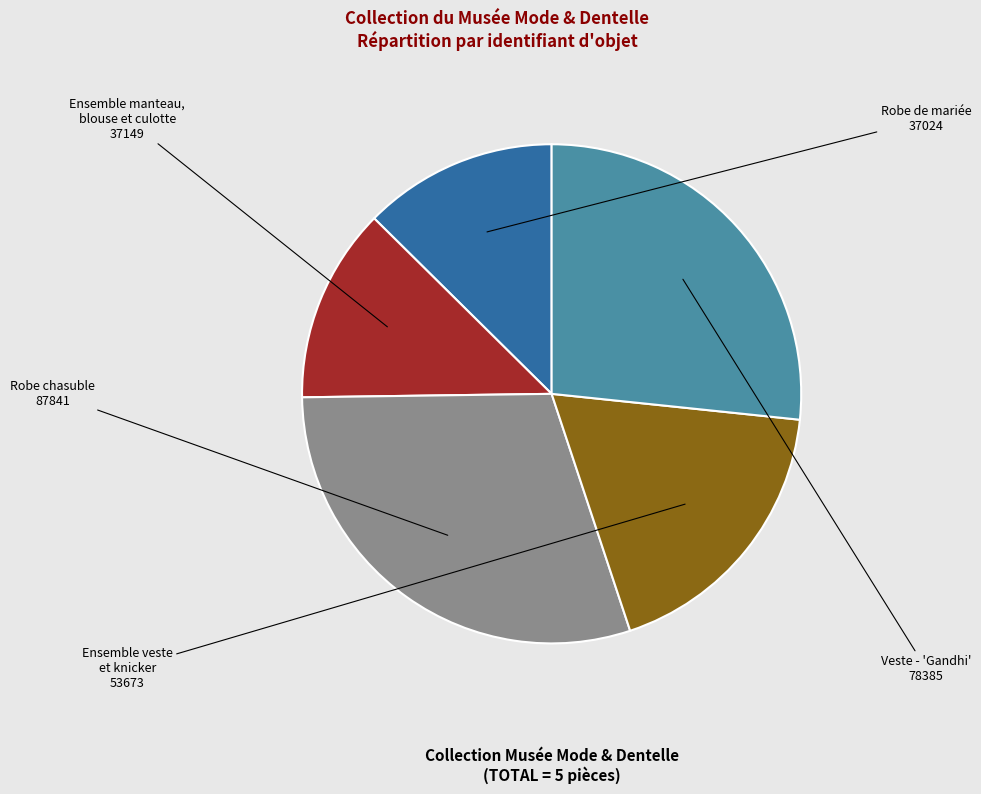

Is there a majority slice in this chart?

No